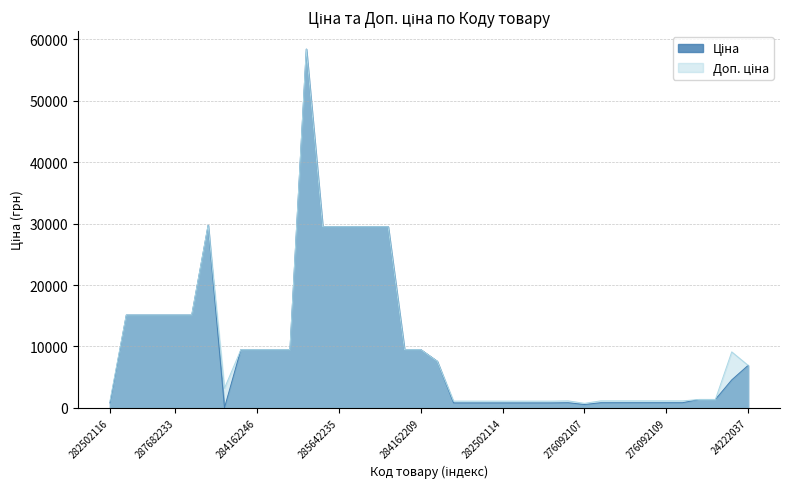

At which category does Доп. ціна reach its first local valley?

283972211